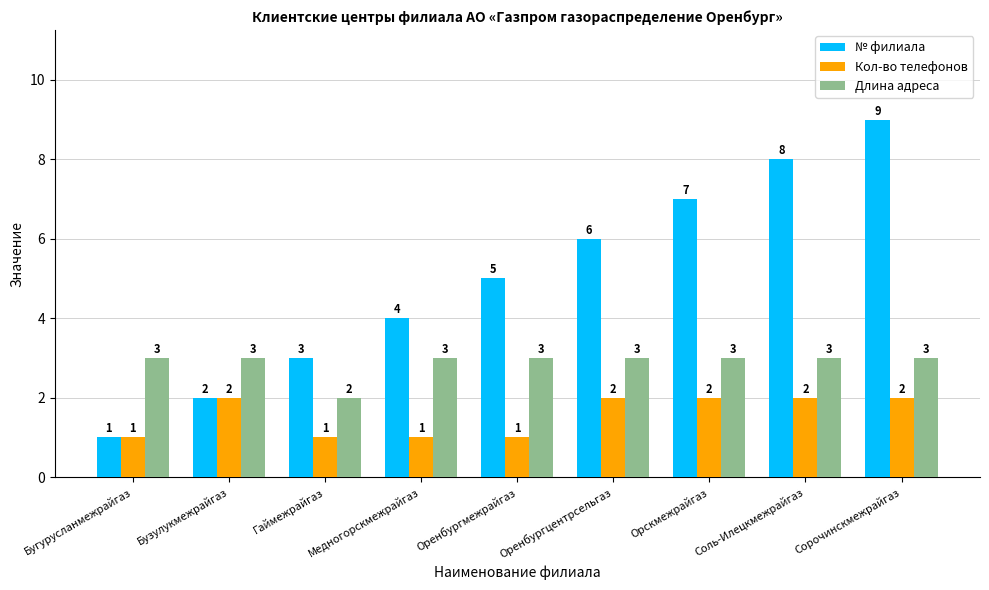

What is the highest value of the № филиала series?

9